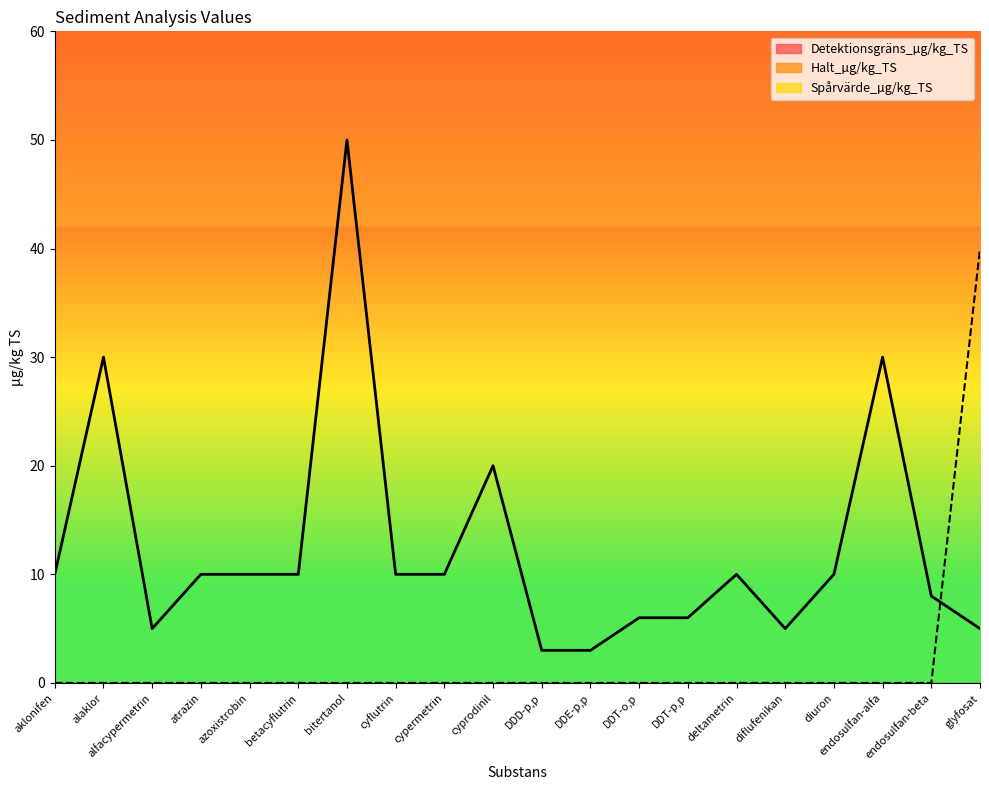

Where is the first local maximum for Detektionsgräns_µg/kg_TS?

alaklor